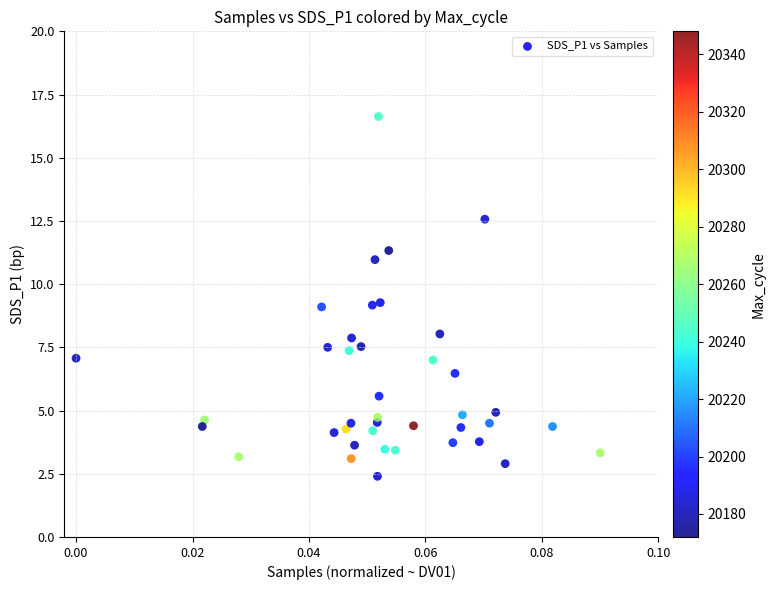

What is the range of Y values (max minus min)?

14.2